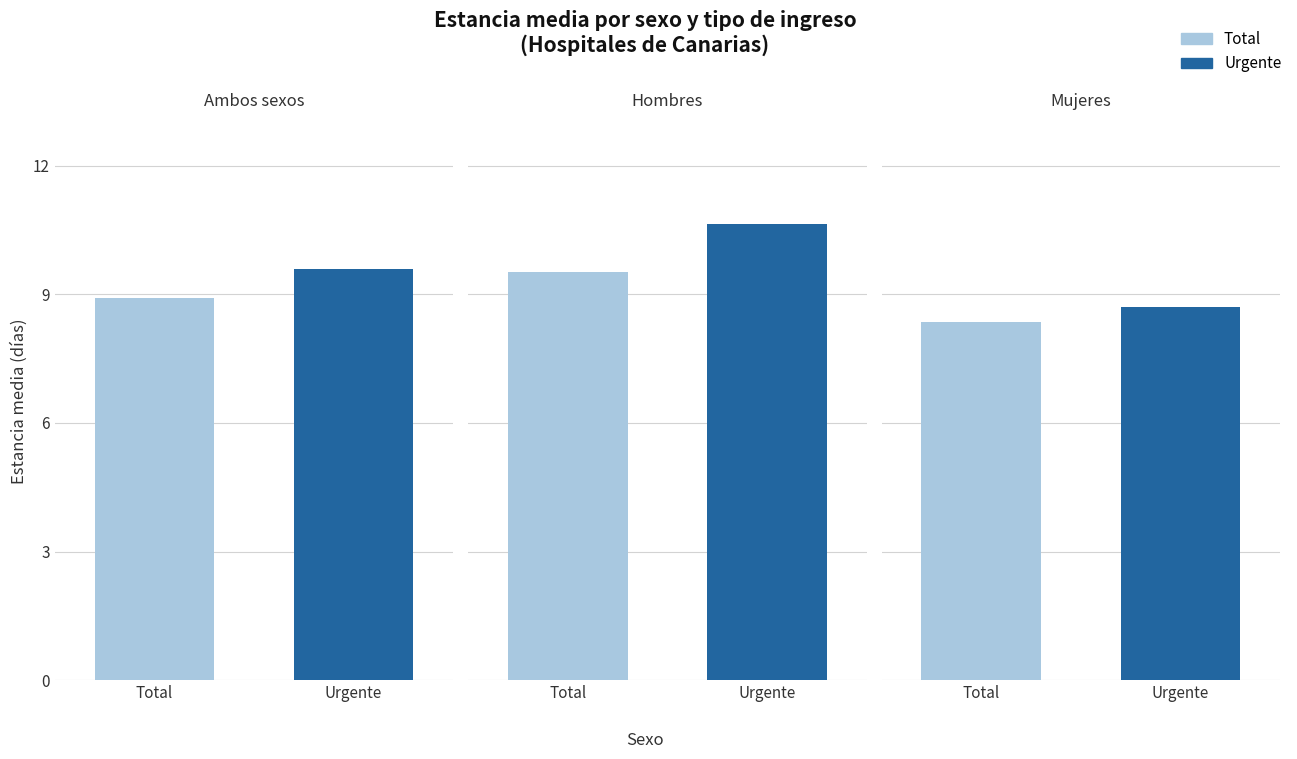

What position from the left is Urgente?

2